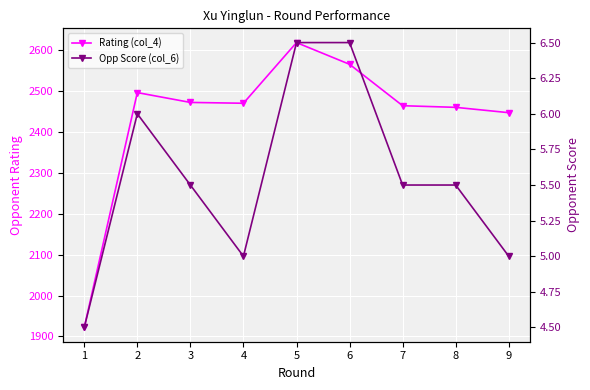

Which series has the widest spread of values?

Rating (col_4)